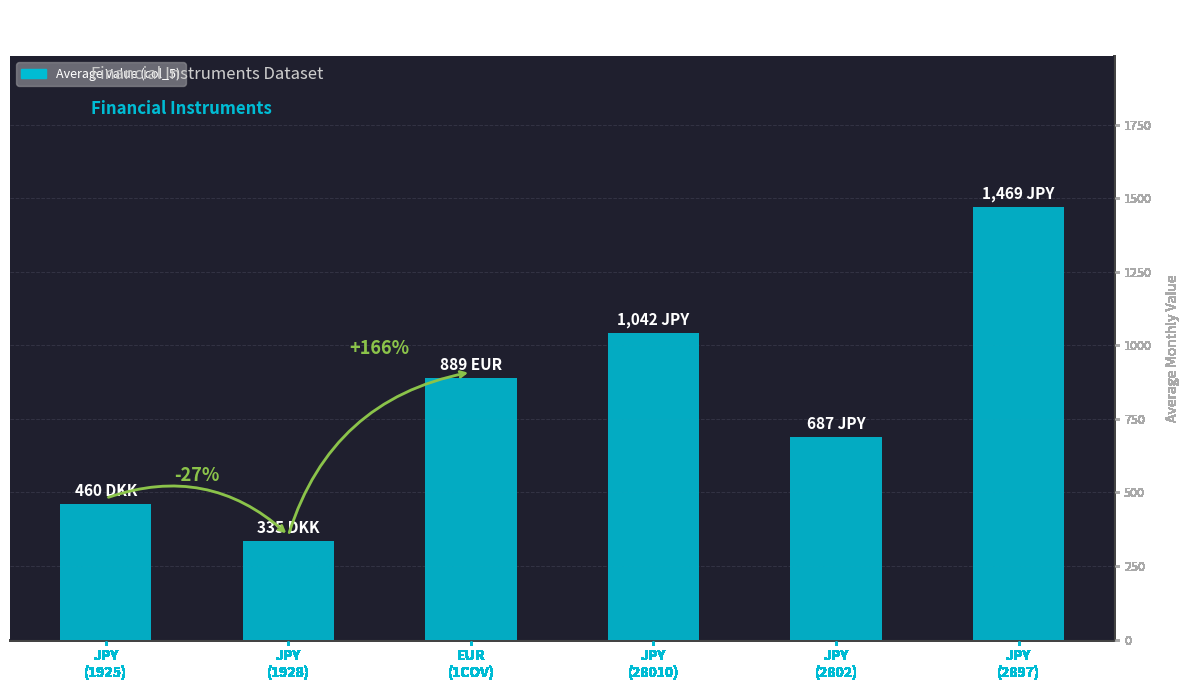

At which label is the value closest to 901?

EUR
(1COV)